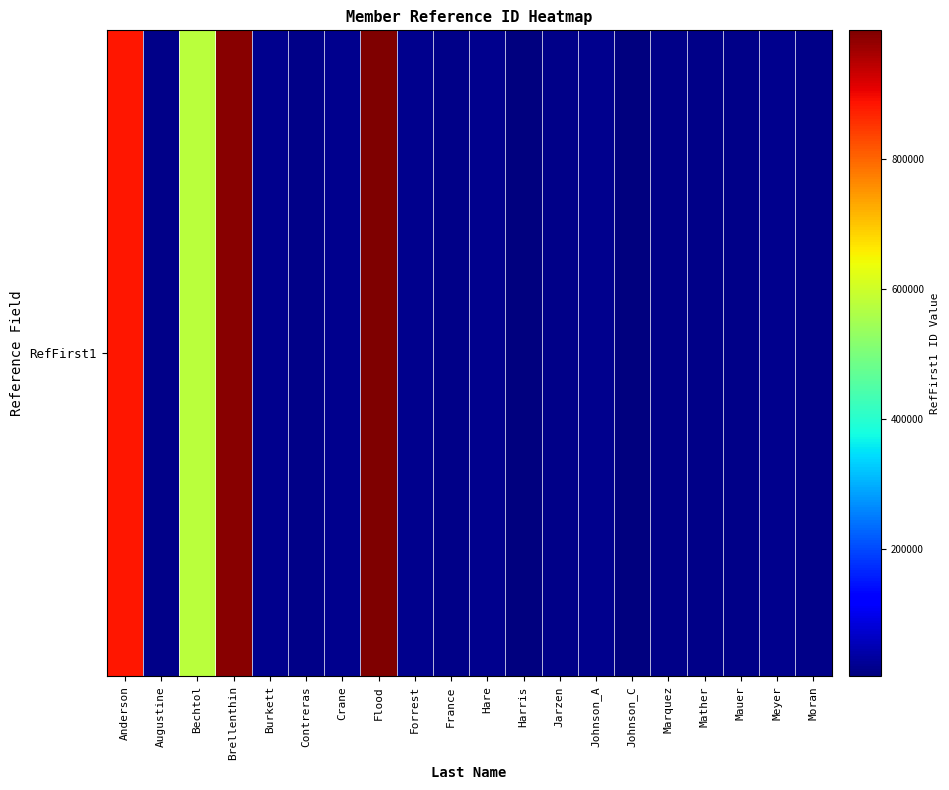

Approximately how many times larger is the value at Brellenthin compared to Bechtol?

1.7